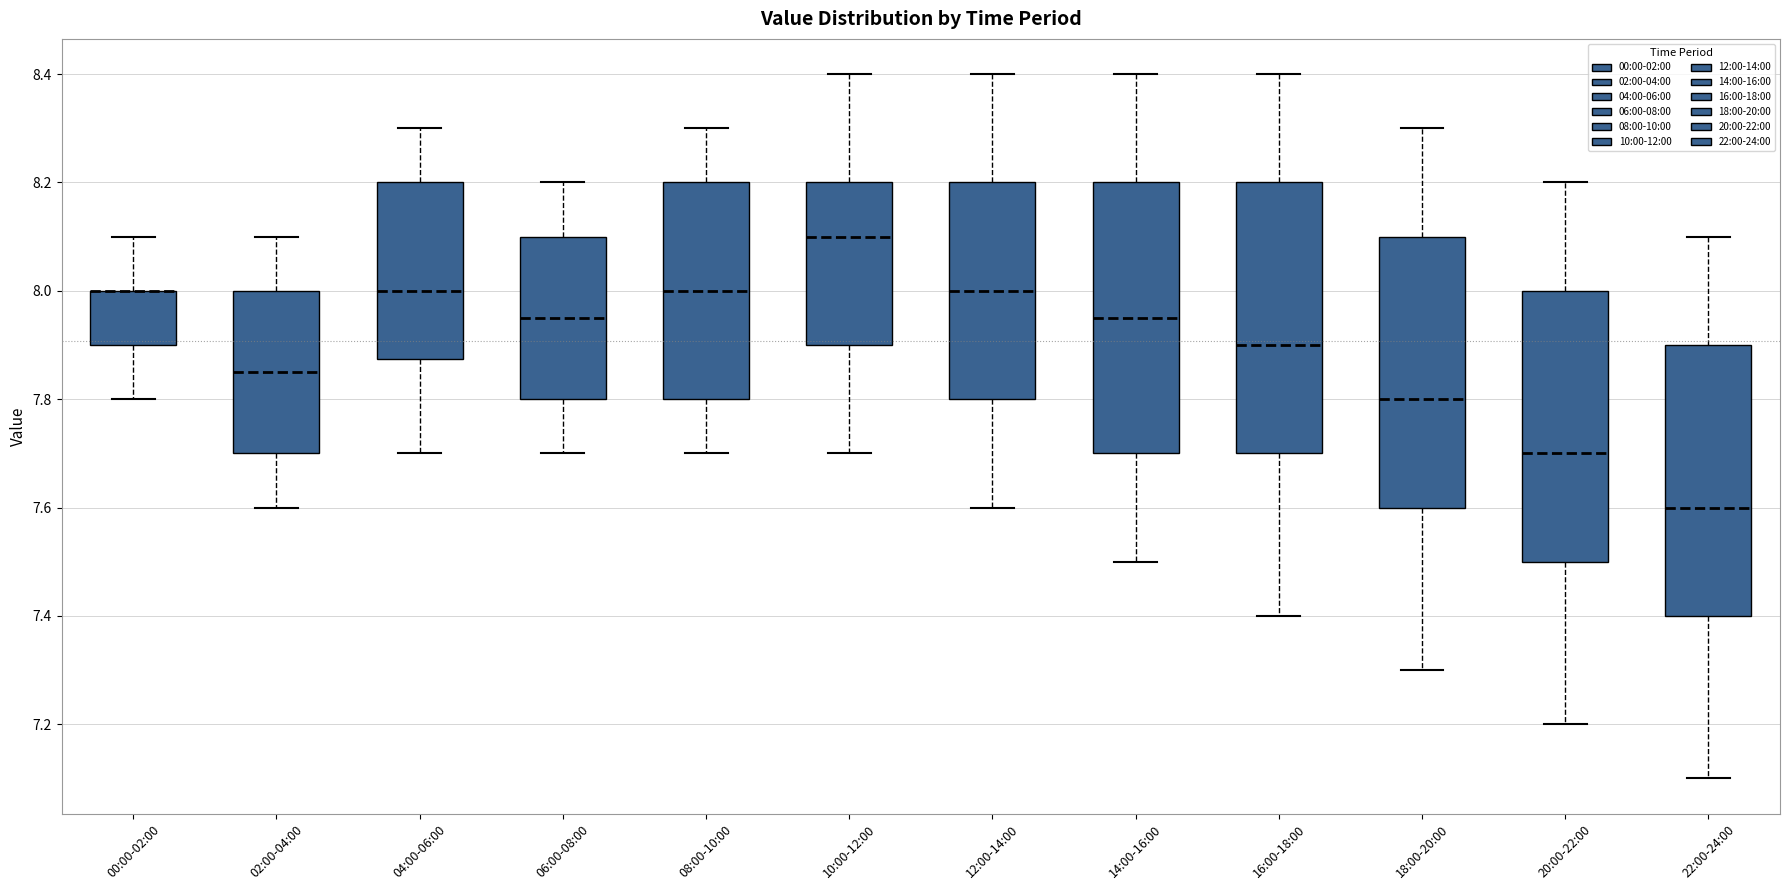

Where does the median line of the box for 14:00-16:00 sit on the y-axis? The values are not printed on the chart, so give them approximately, as read against the axis.

7.96